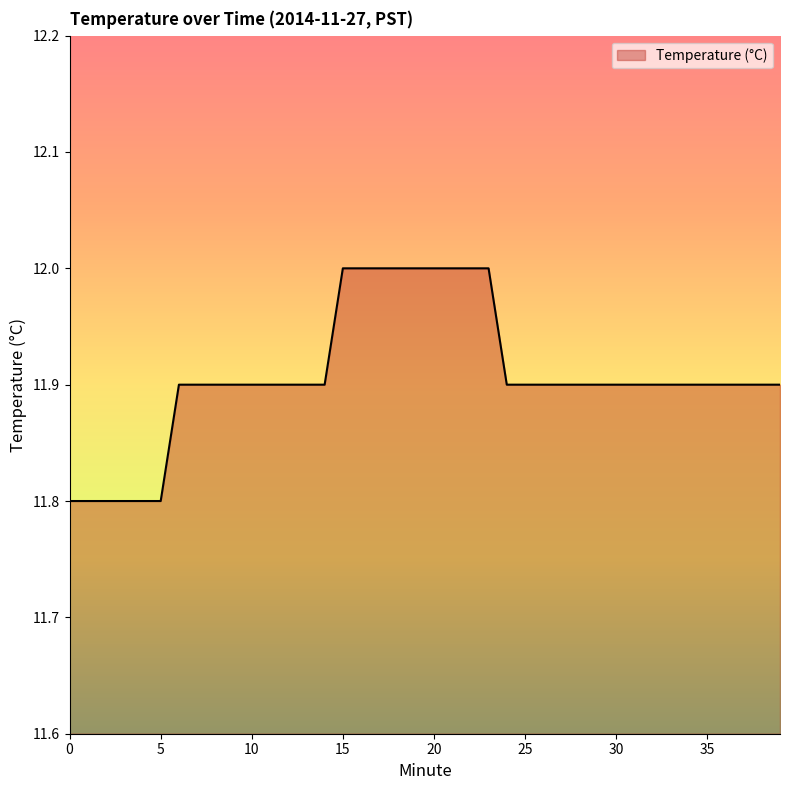

What is the smallest value displayed?

11.8